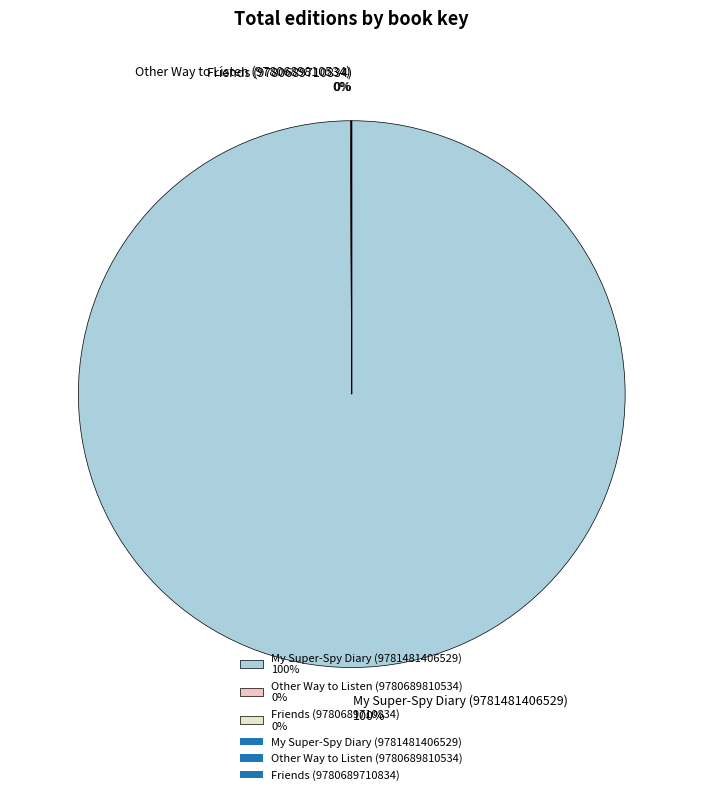

Which category has the biggest portion of the pie?

My Super-Spy Diary (9781481406529)